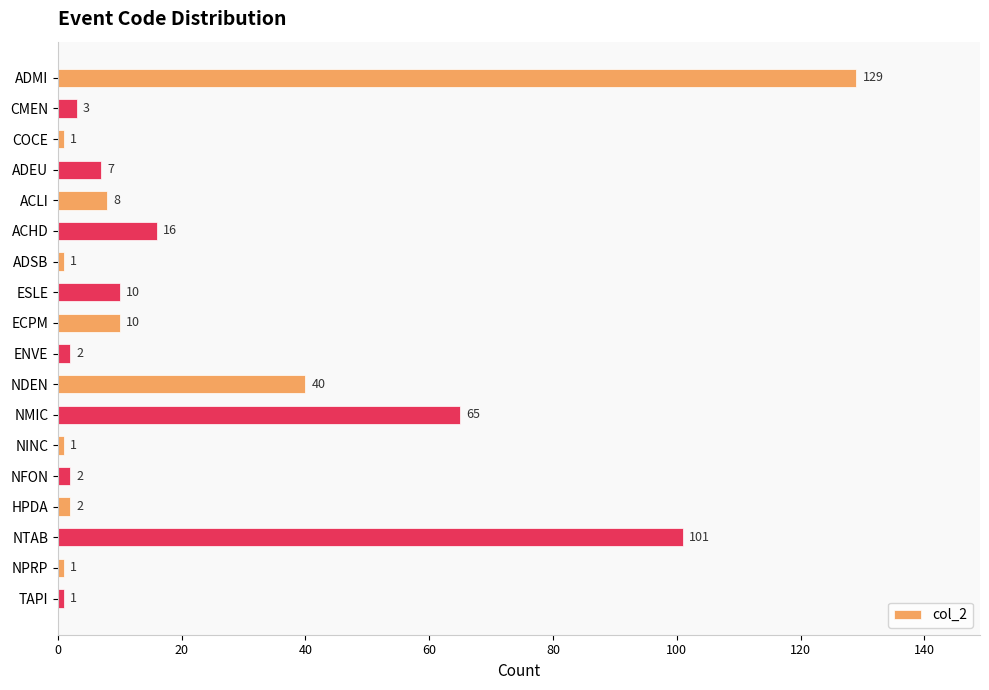

What is the sum of all values?

400